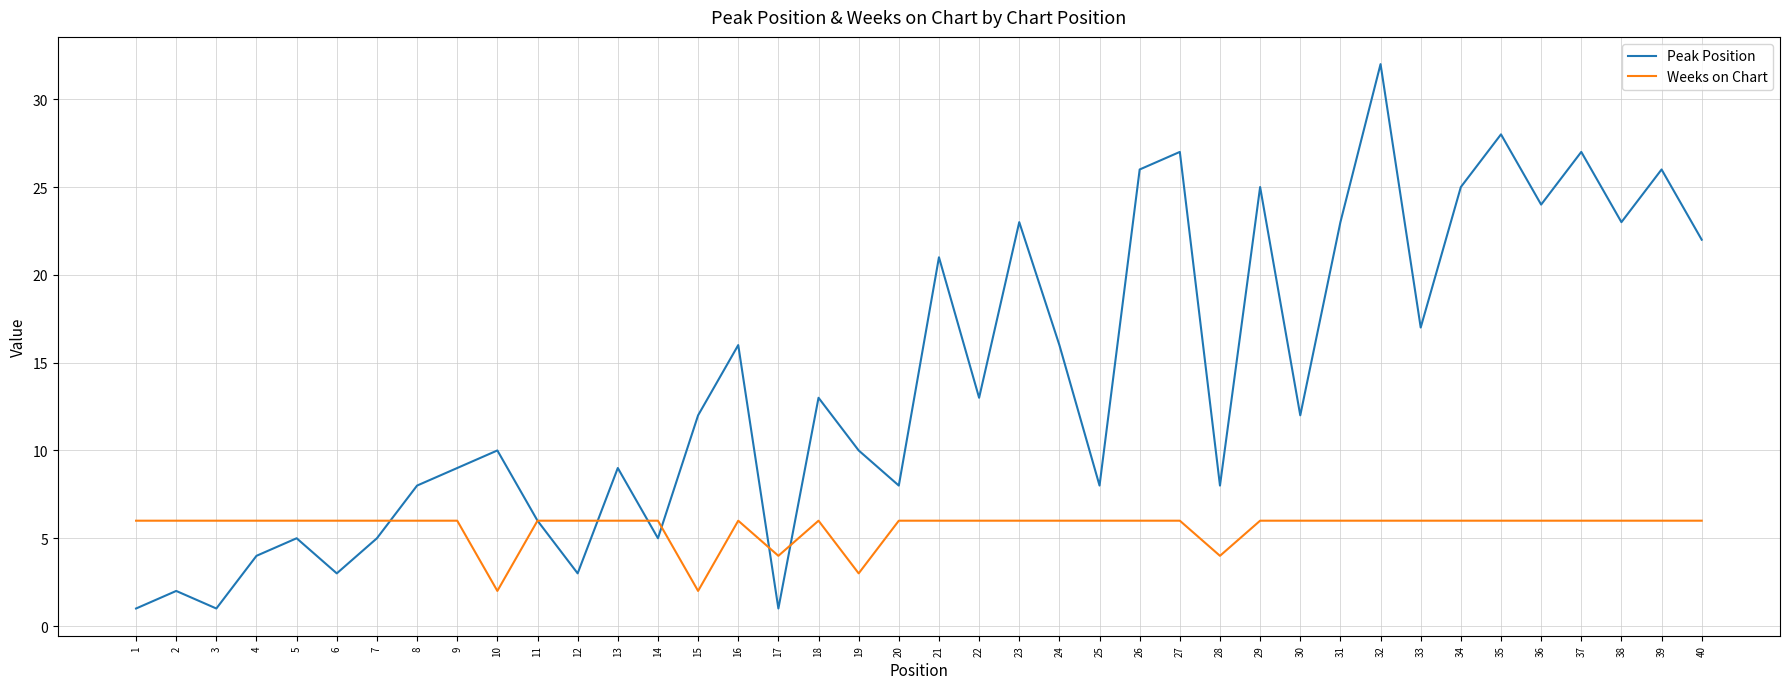

At which category does the chart reach its peak across all series?

32